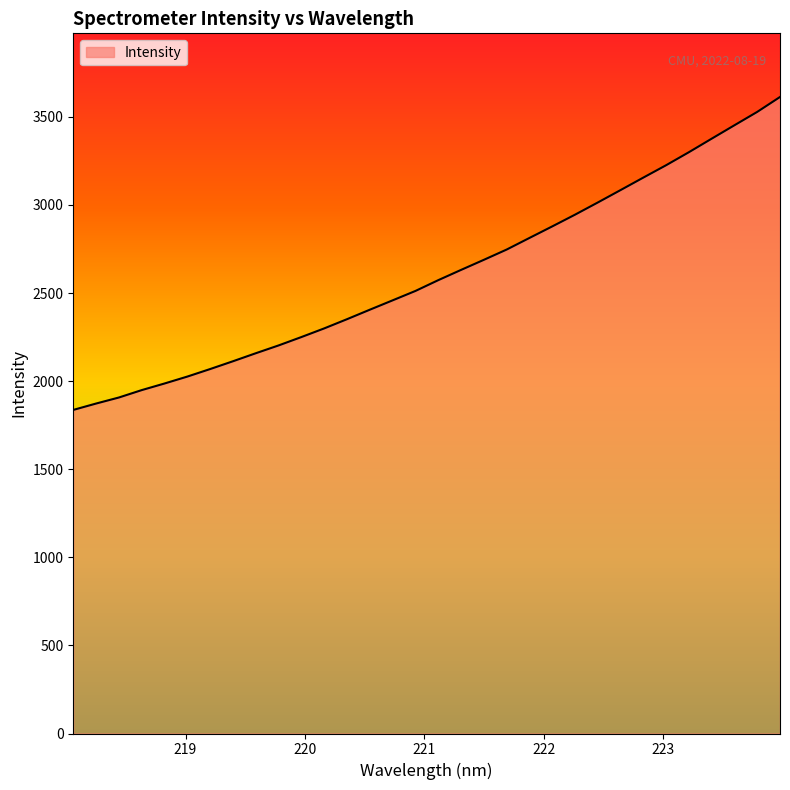

What is the smallest value displayed?

1836.7